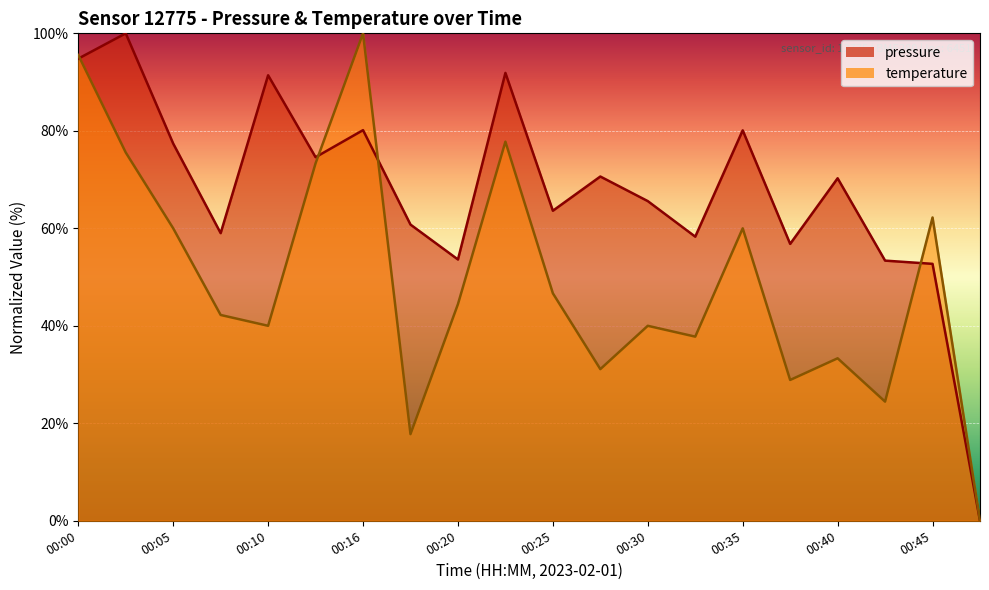

How many lines are shown in the chart?

2